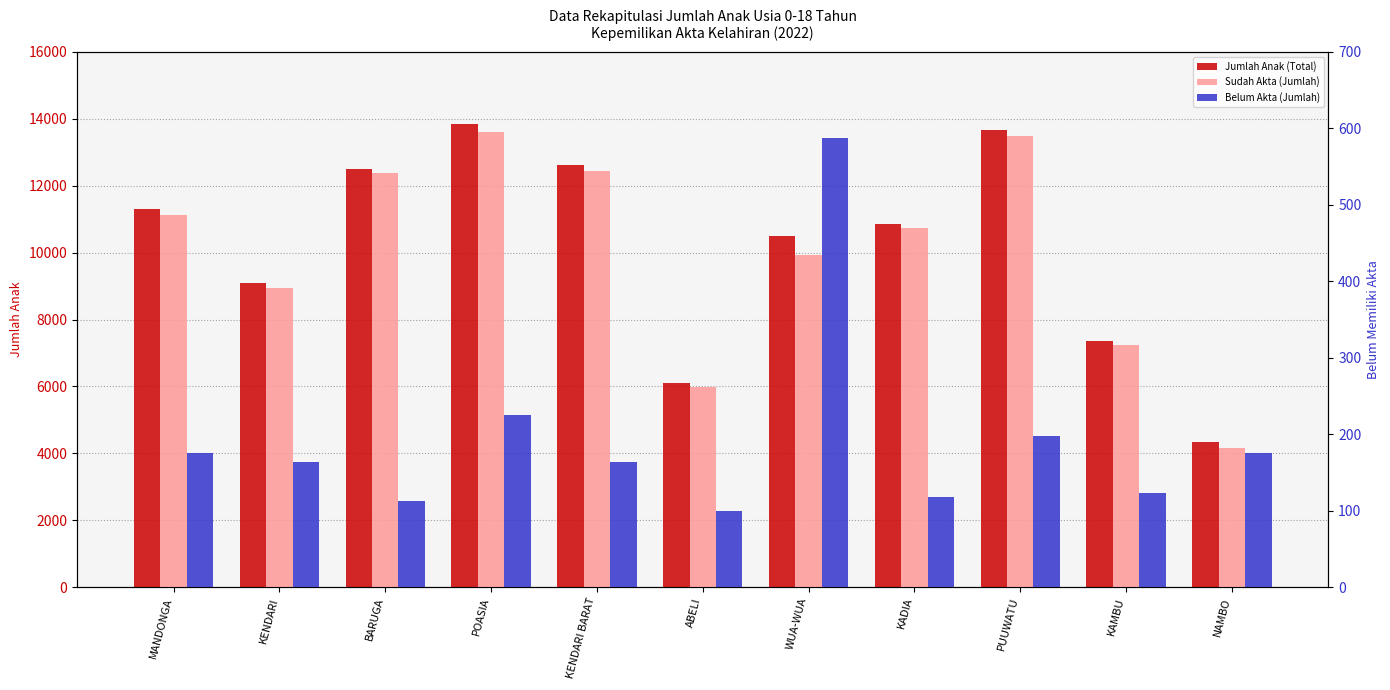

The Belum Akta (Jumlah) series shows 164 at KENDARI BARAT. True or false?

True